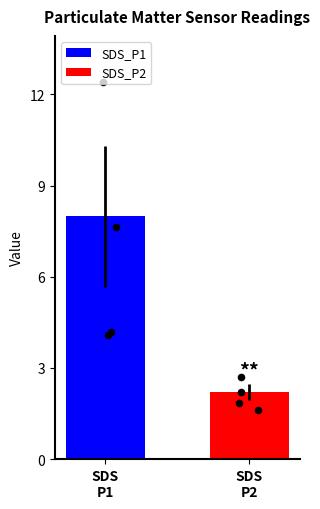

What is the highest value of the SDS_P2 series?

2.2